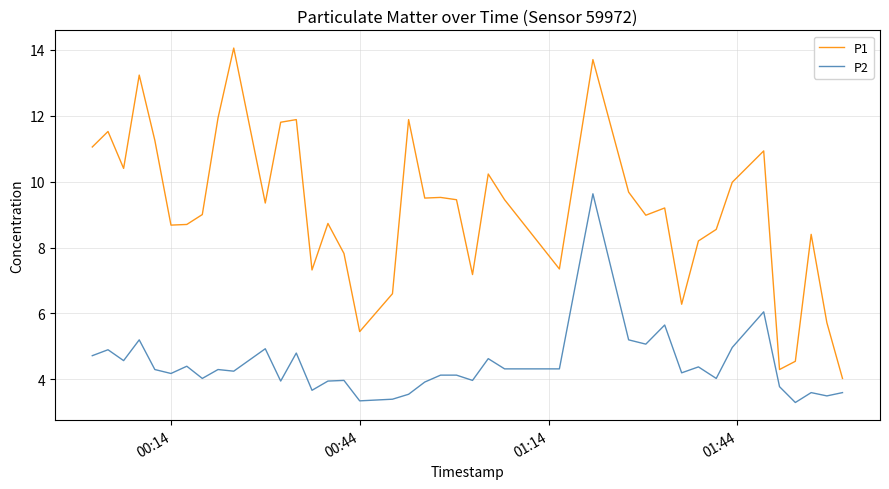

Which series has the widest spread of values?

P1